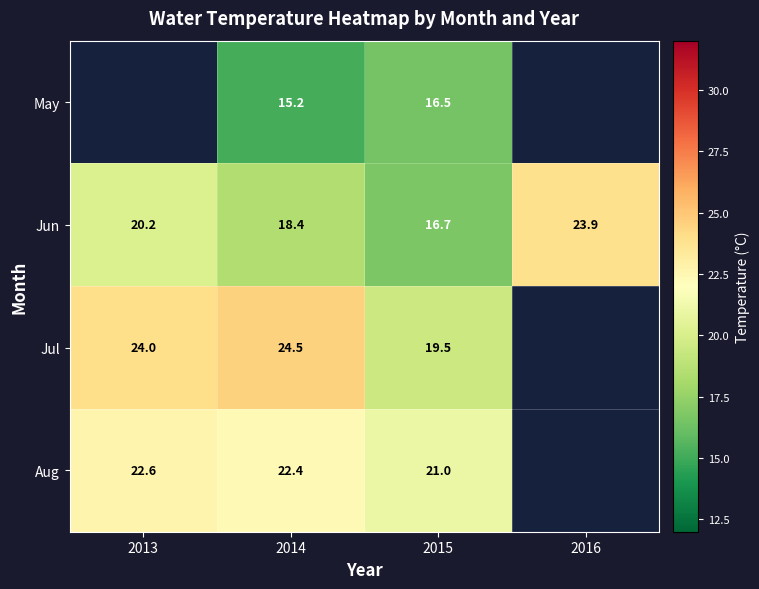

What is the difference between the highest and lowest values at 2015?

4.5